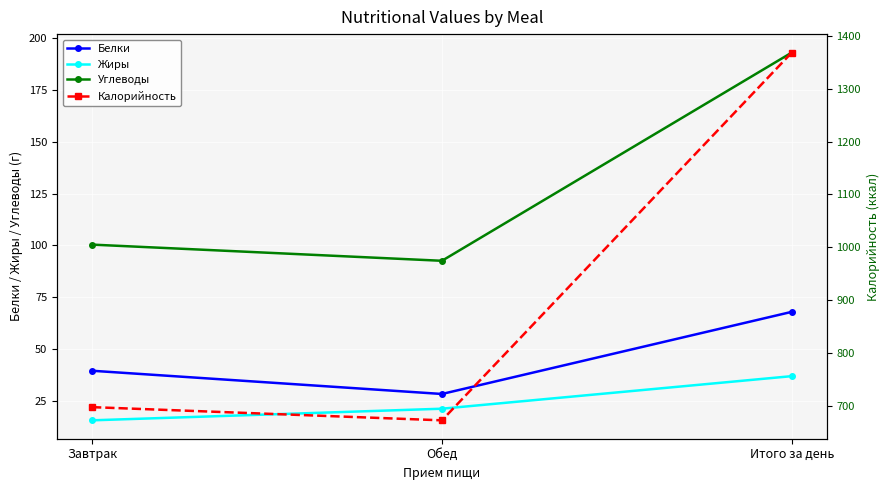

Rank the series by their maximum value, from lowest to highest.

Жиры, Белки, Углеводы, Калорийность